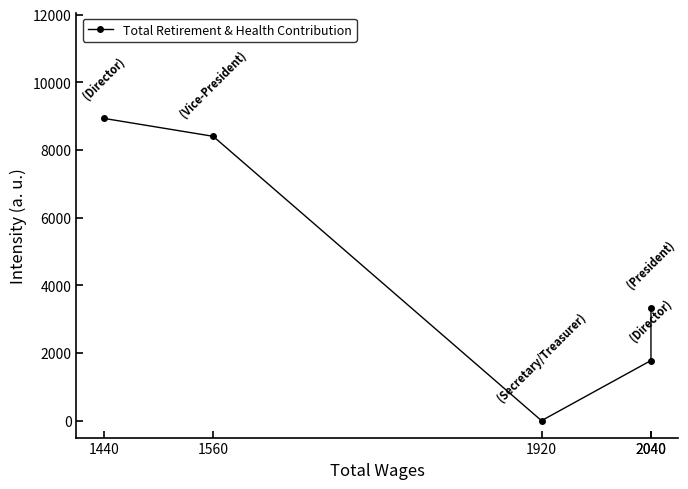

The value at 1560 is 4015. True or false?

False